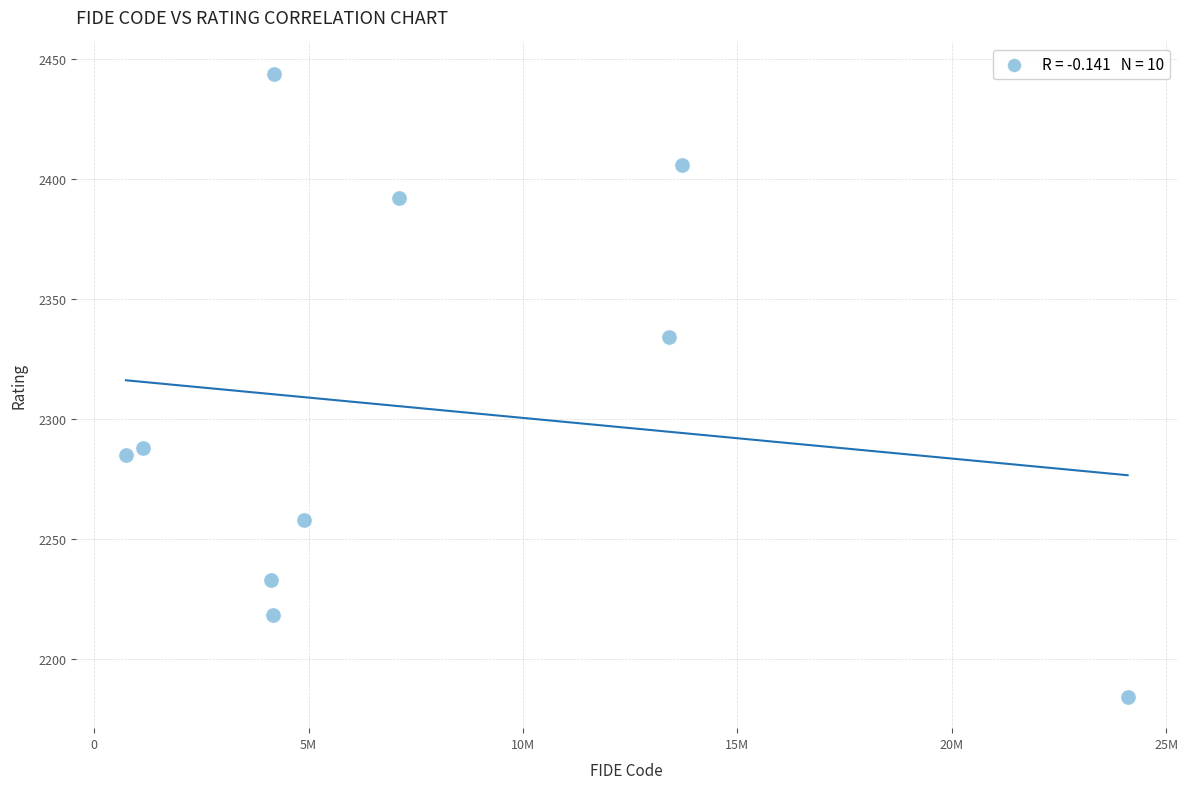

What is the average X value?

7757644